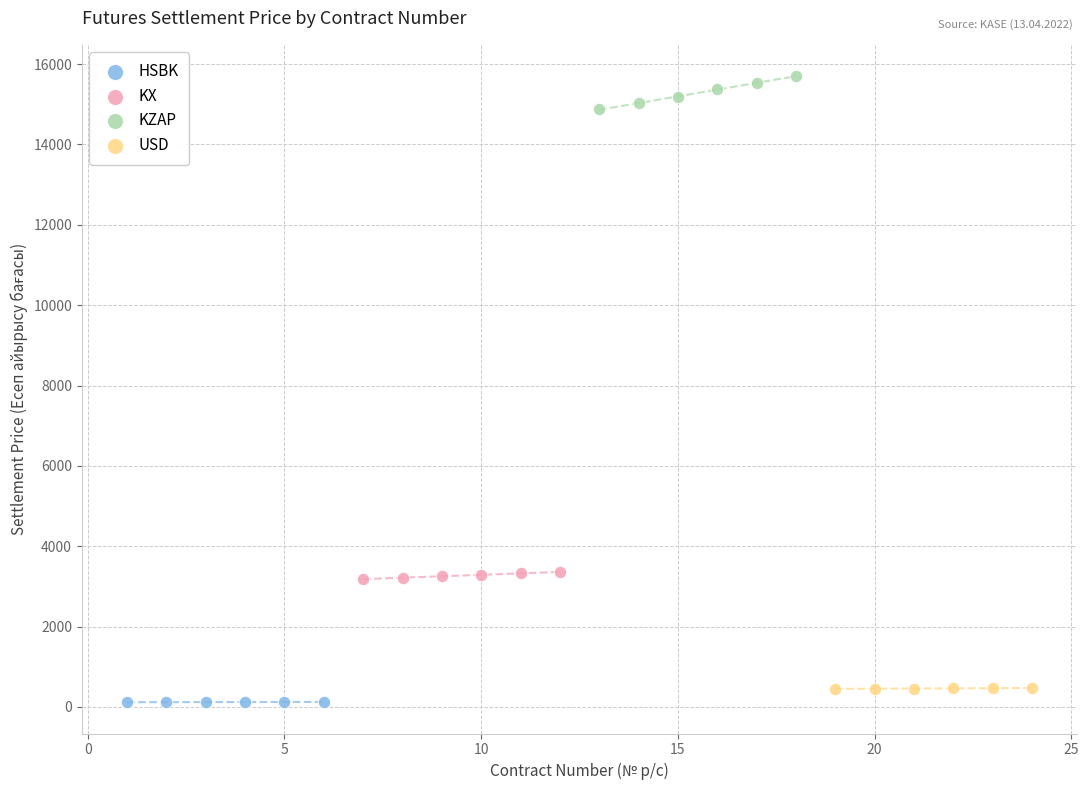

Which series contains the highest Y value?

KZAP